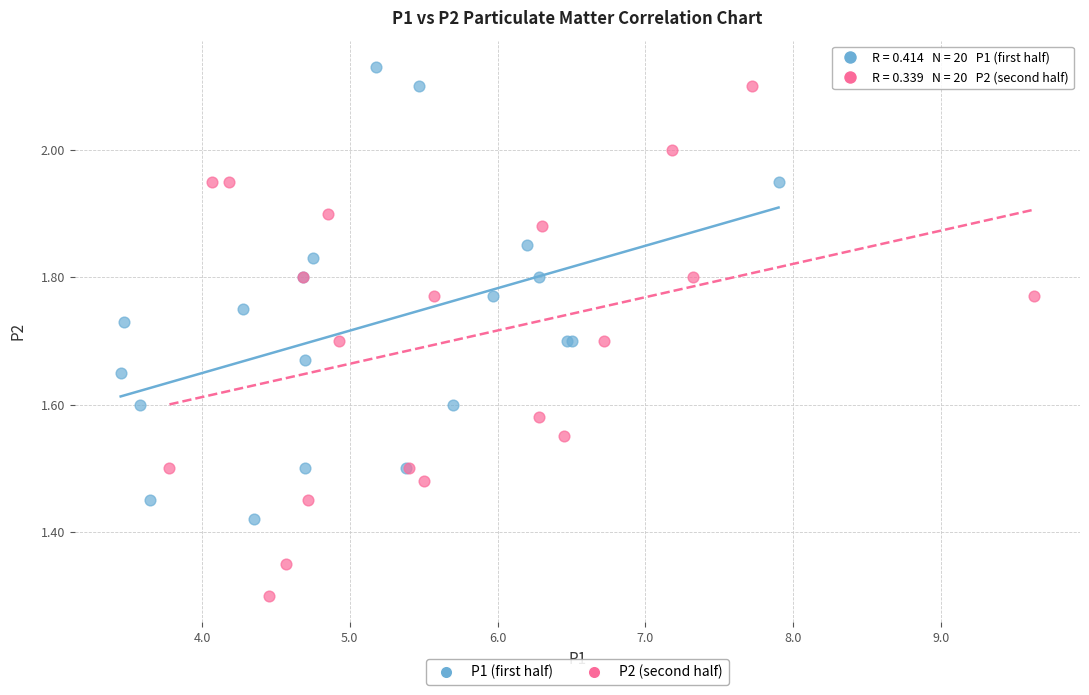

Which series reaches the maximum Y coordinate?

P1 (first half)